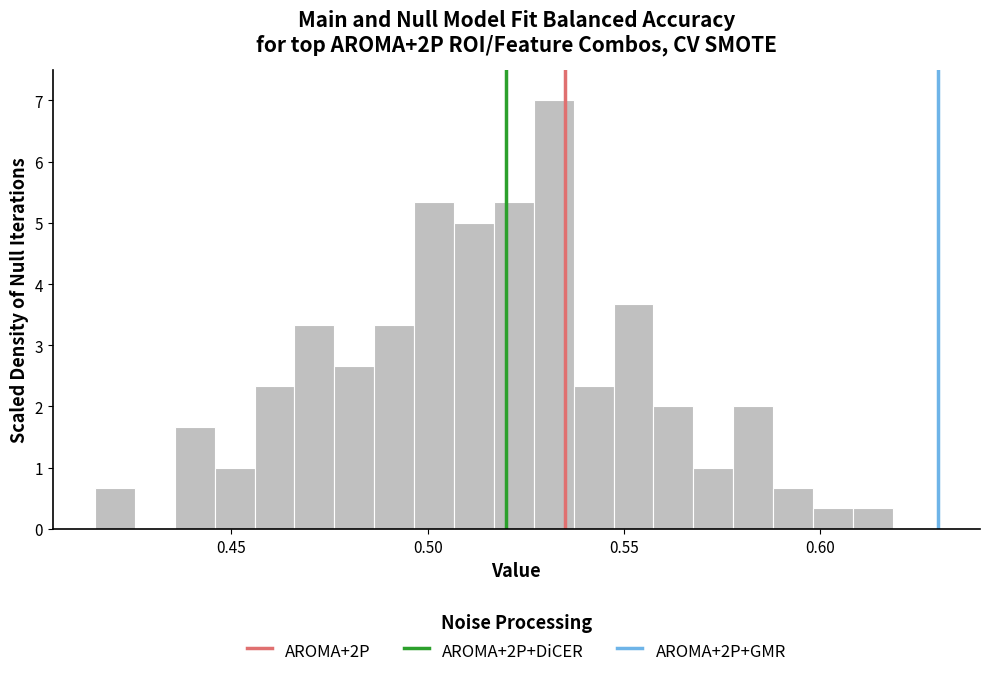

Read against the x-axis, roughly where is the centre of the tallest bar?

0.530